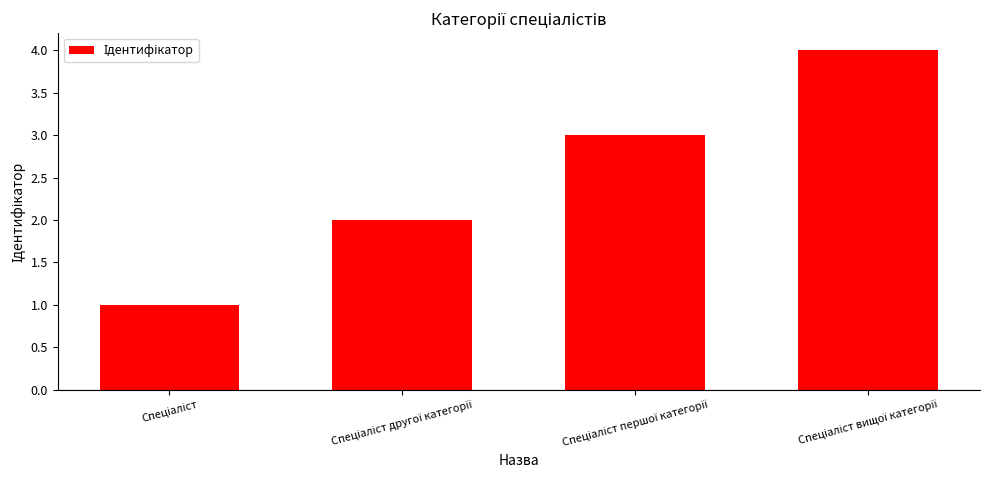

What is the maximum value shown in the chart?

4